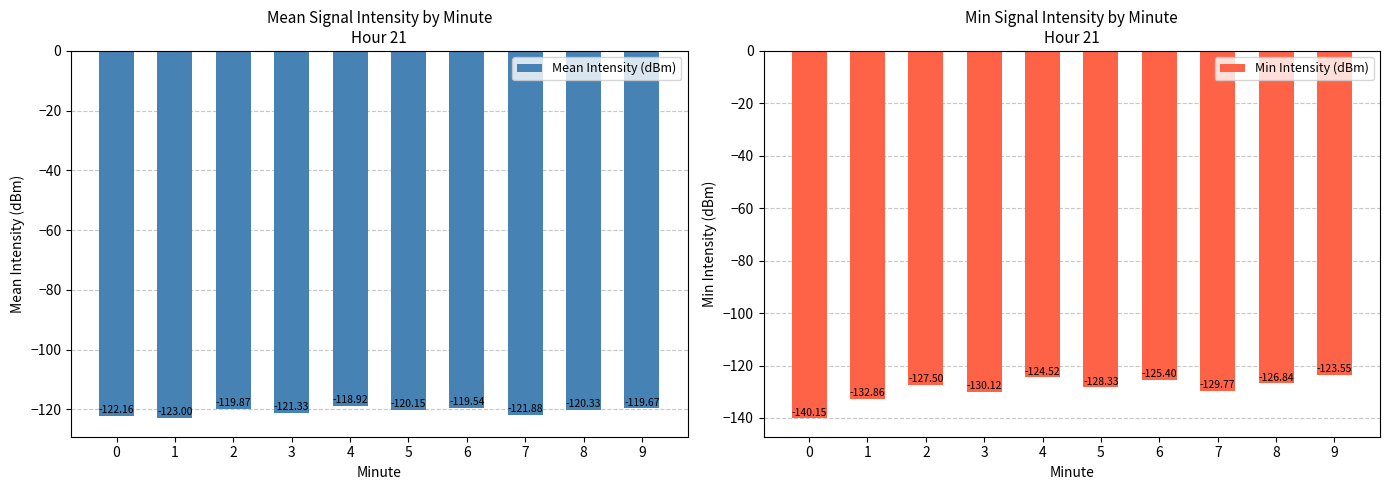

What is the difference between the maximum and minimum values in the Mean Intensity (dBm) series?

4.1